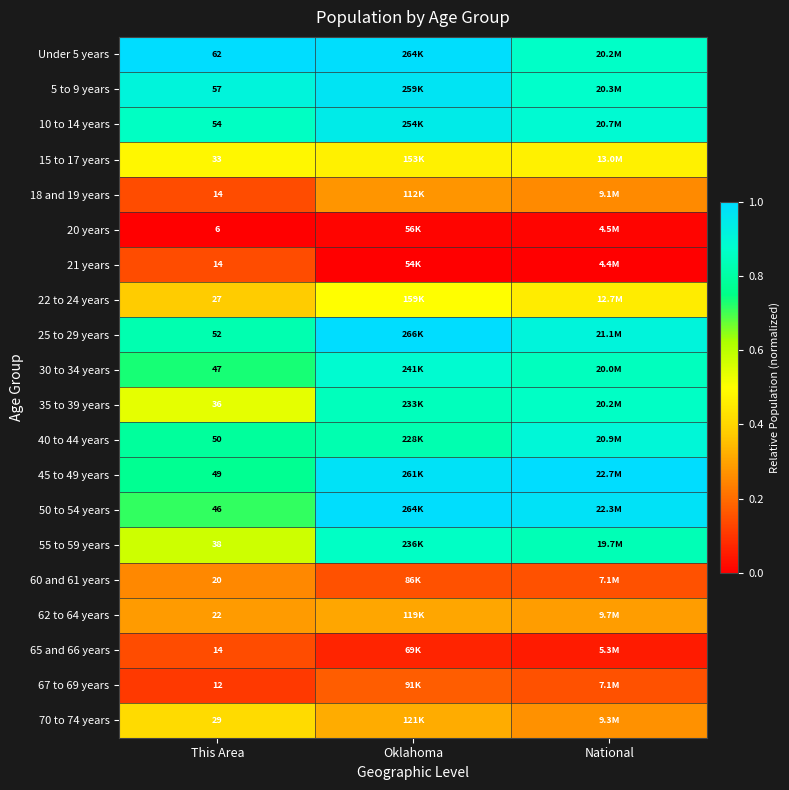

Is the value of 15 to 17 years at This Area greater than the value of 5 to 9 years at This Area?

No